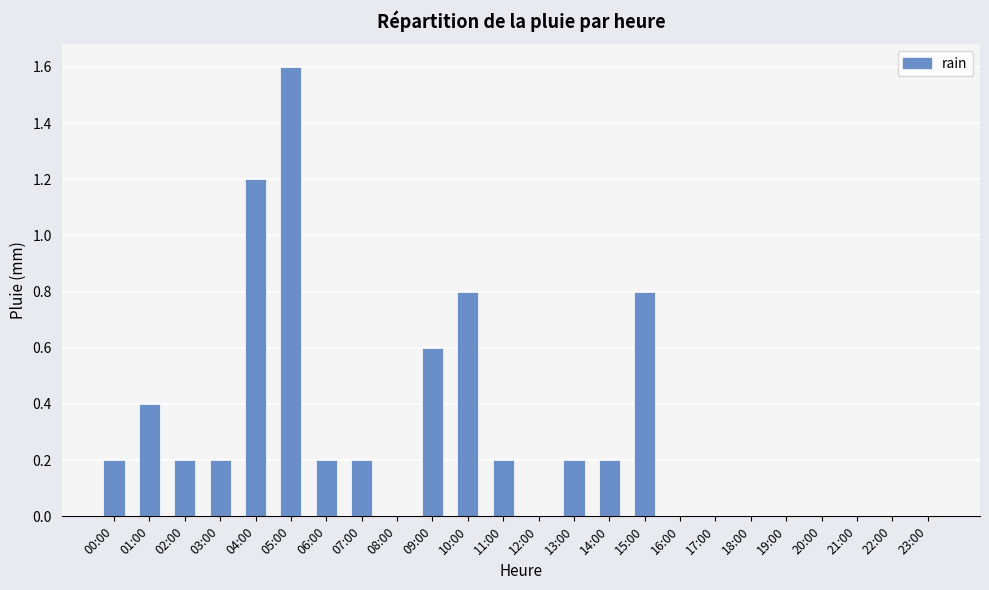

Count the number of data series in this chart.

1